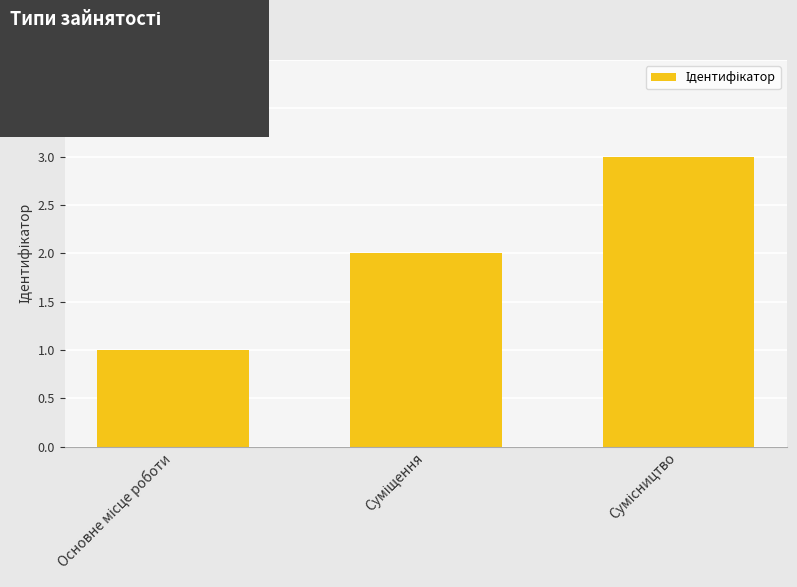

What is the minimum value shown in the chart?

1